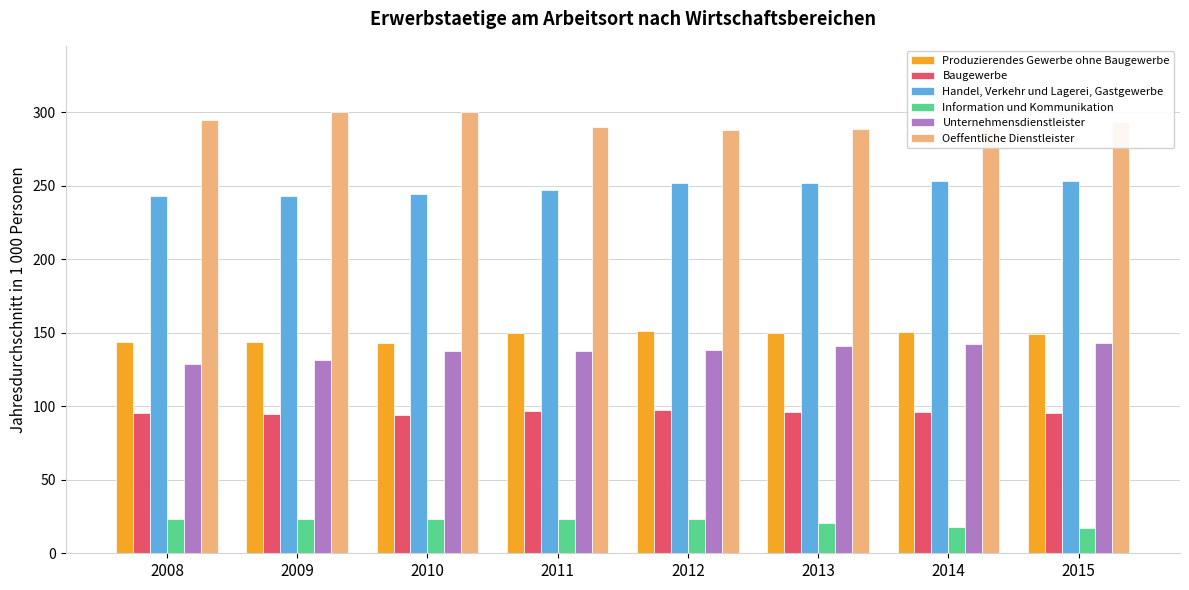

What is the approximate value of Produzierendes Gewerbe ohne Baugewerbe at 2010?

143.1